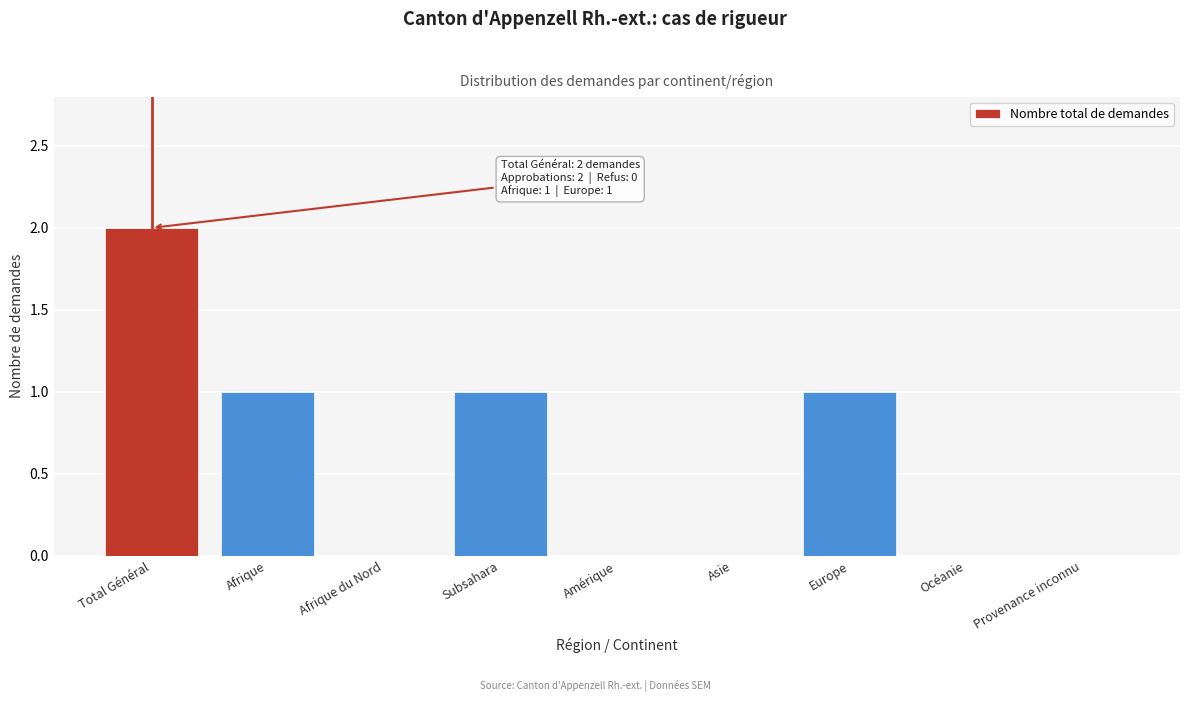

Reading right to left, what are all the values shown in this chart?

Provenance inconnu=0	Océanie=0	Europe=1	Asie=0	Amérique=0	Subsahara=1	Afrique du Nord=0	Afrique=1	Total Général=2